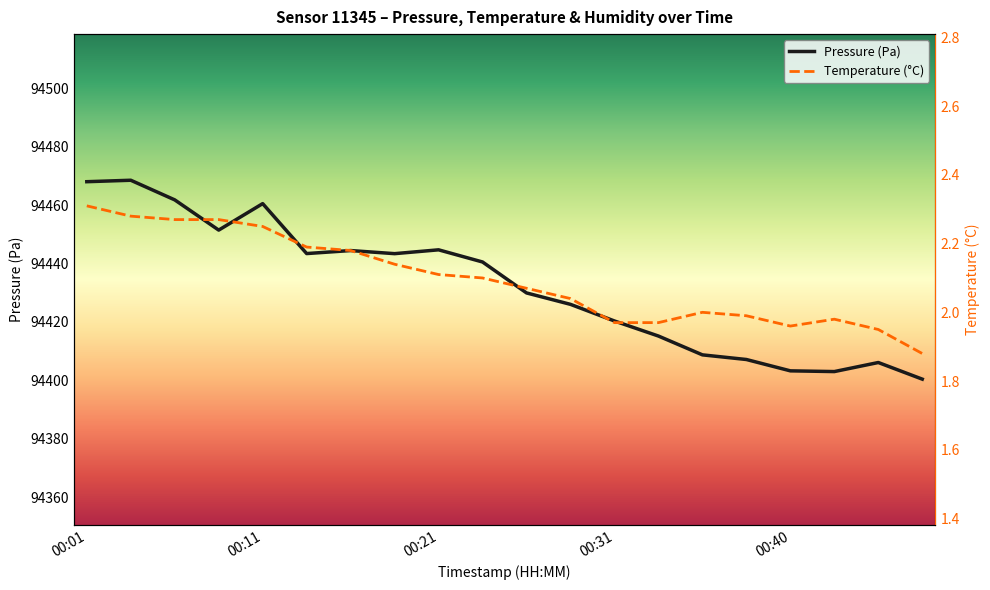

How many lines are shown in the chart?

2